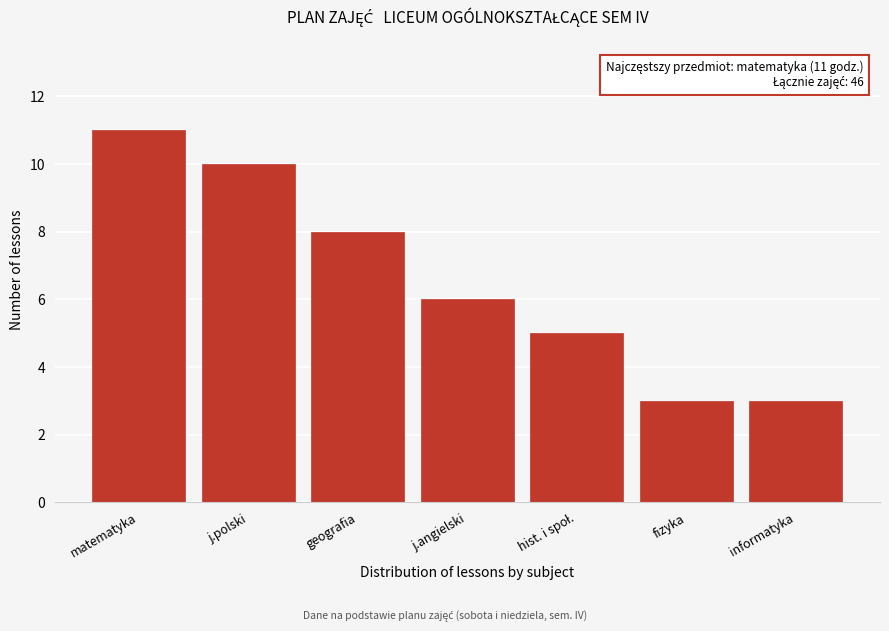

Reading left to right, transcribe all the data shown in this chart.

11	10	8	6	5	3	3